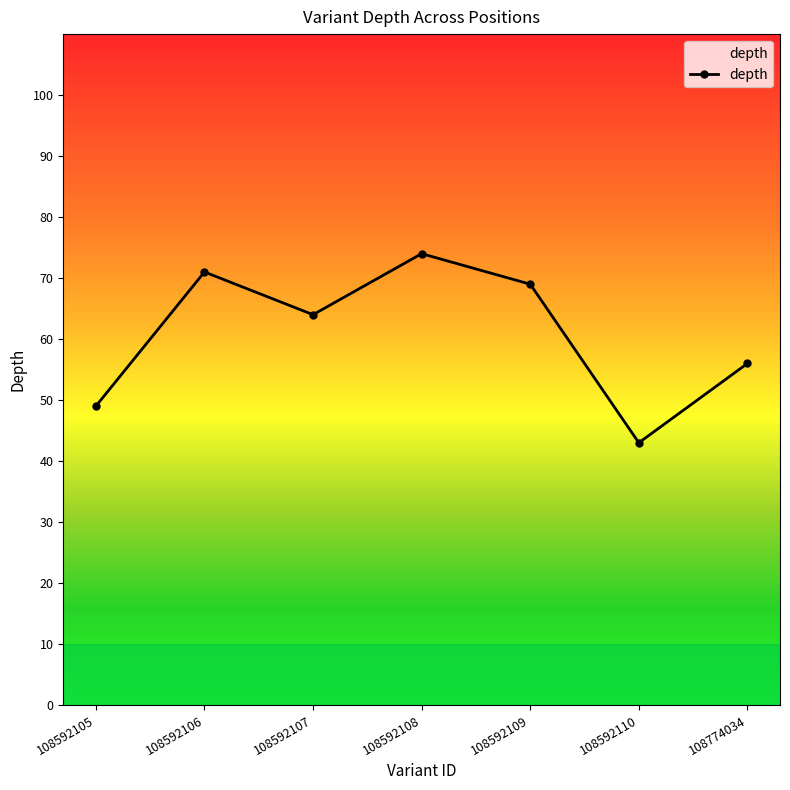

Is it true that the value at 108592109 is 121?

False